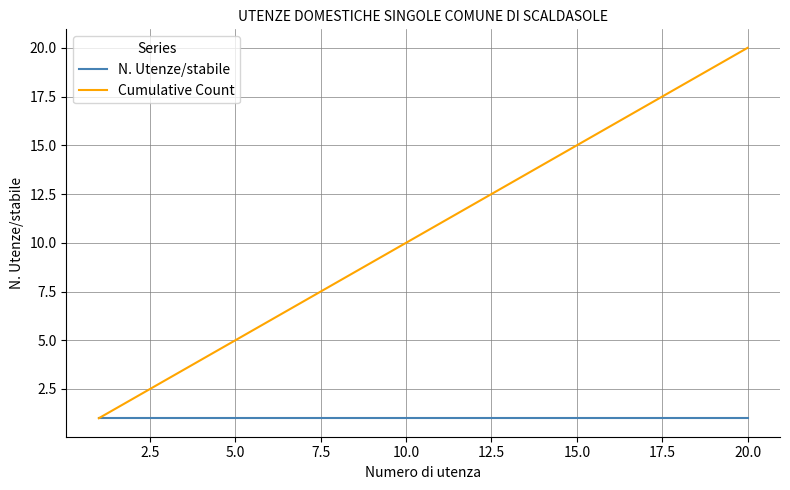

List the series in order of their overall mean, highest first.

Cumulative Count, N. Utenze/stabile